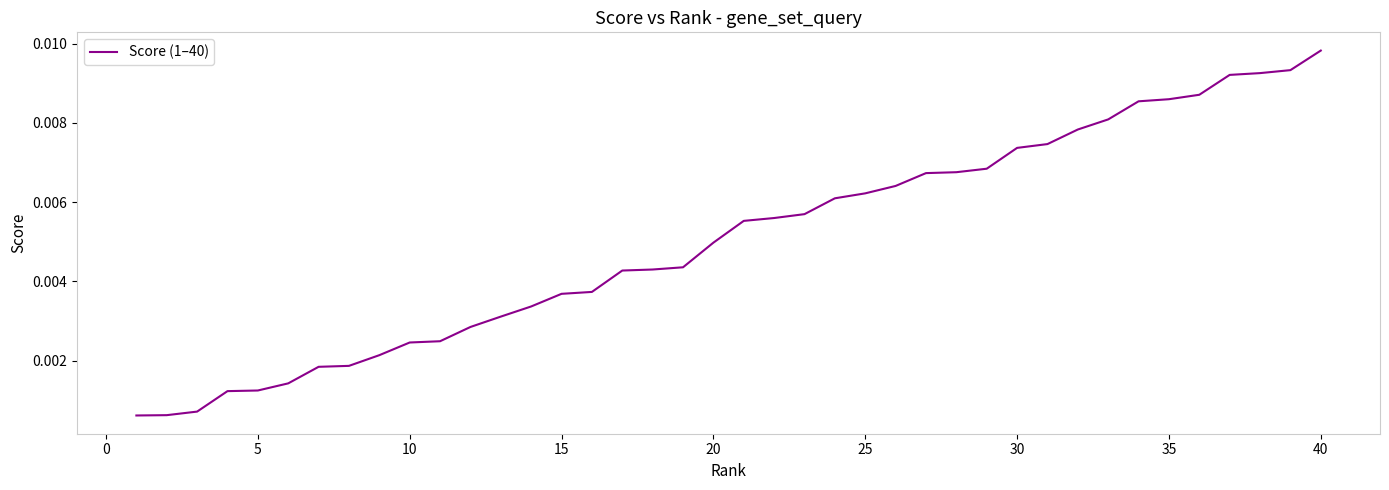

Does the chart display data point markers on the line(s)?

No